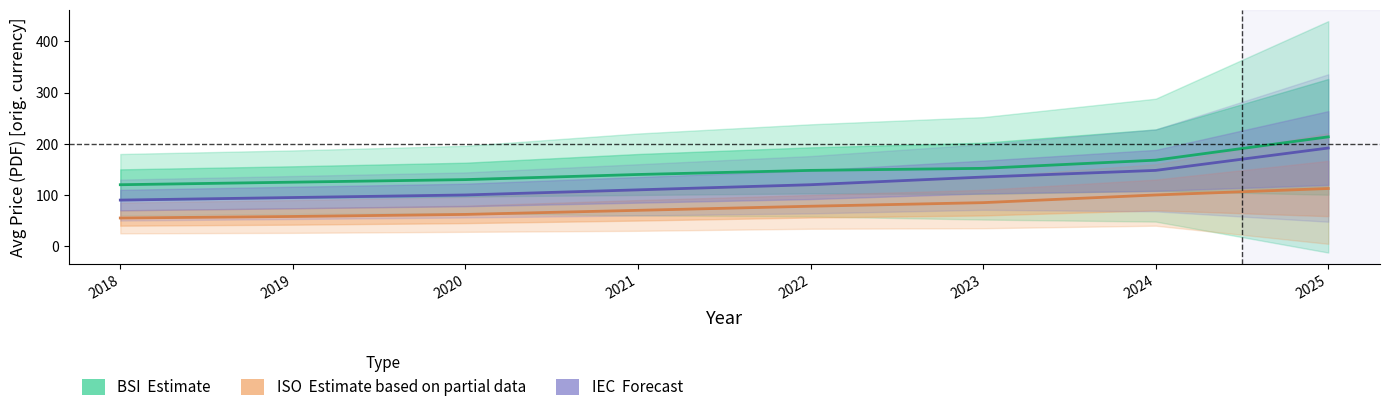

How many lines are shown in the chart?

3